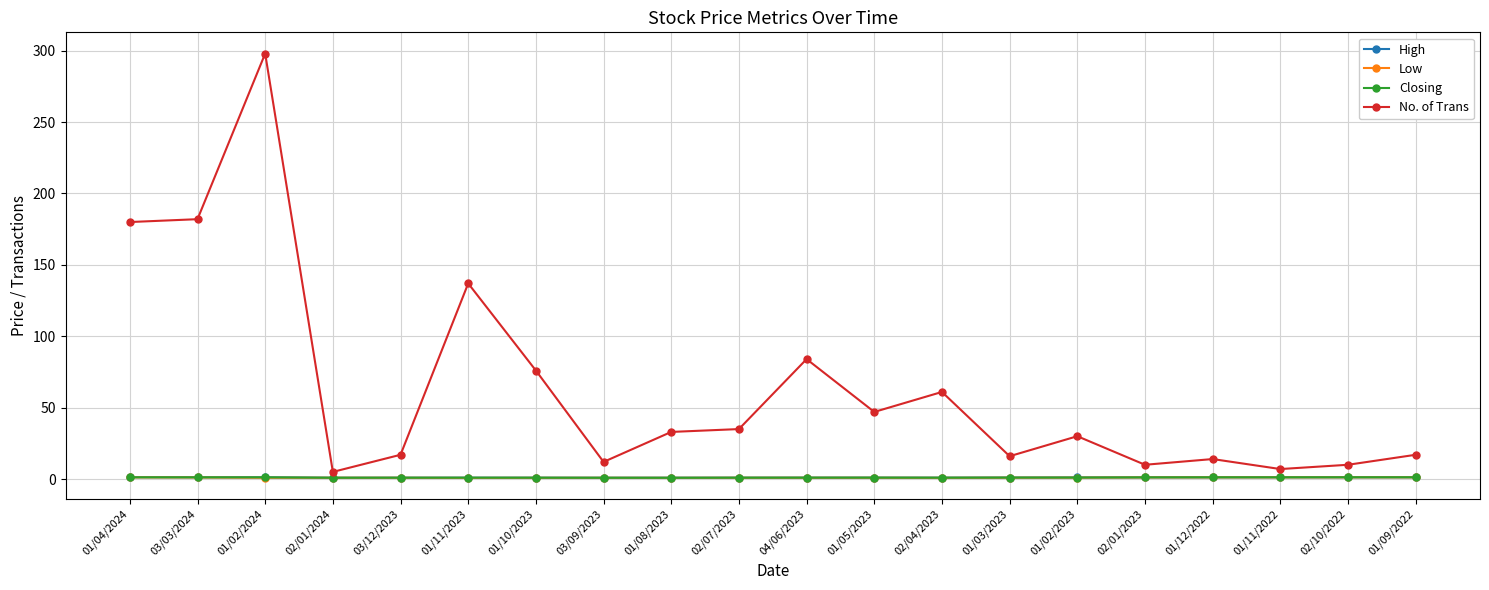

Which series has the largest total across all categories?

No. of Trans